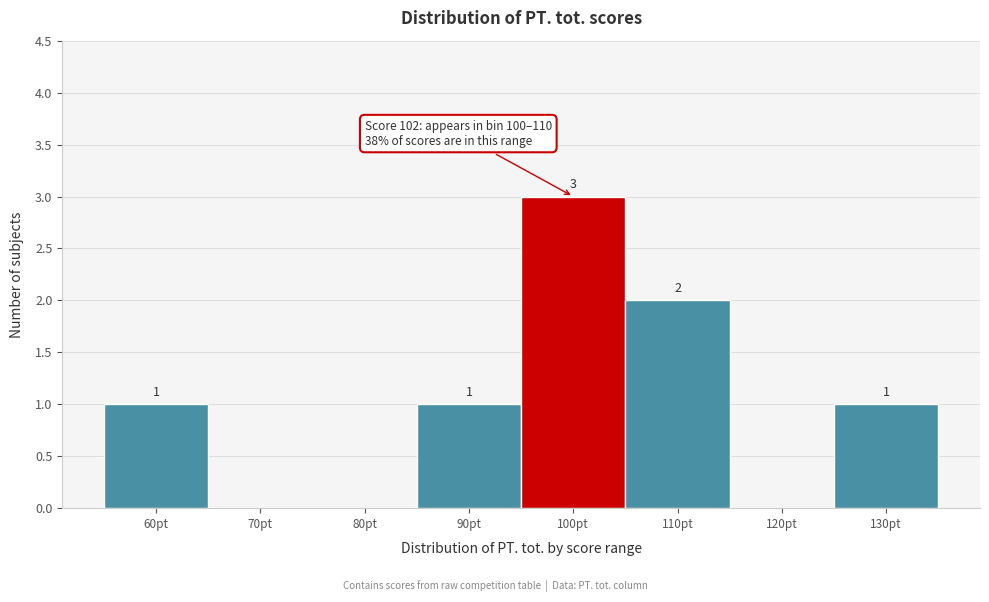

Reading left to right, extract all data points from this chart.

60pt=1	70pt=0	80pt=0	90pt=1	100pt=3	110pt=2	120pt=0	130pt=1